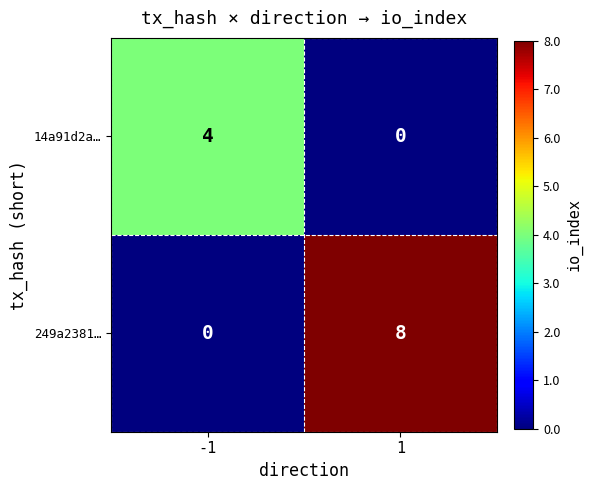

At which category is the sum across all series the highest?

1